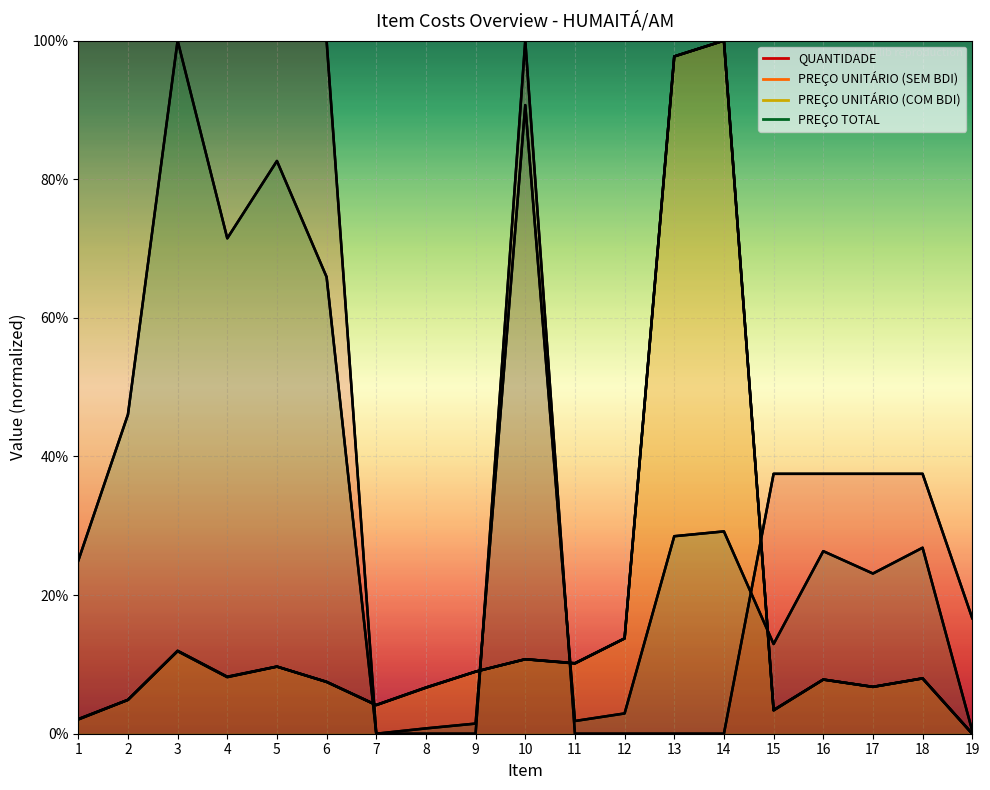

At 16, list the series in order from largest to smallest.

QUANTIDADE, PREÇO TOTAL, PREÇO UNITÁRIO (COM BDI), PREÇO UNITÁRIO (SEM BDI)